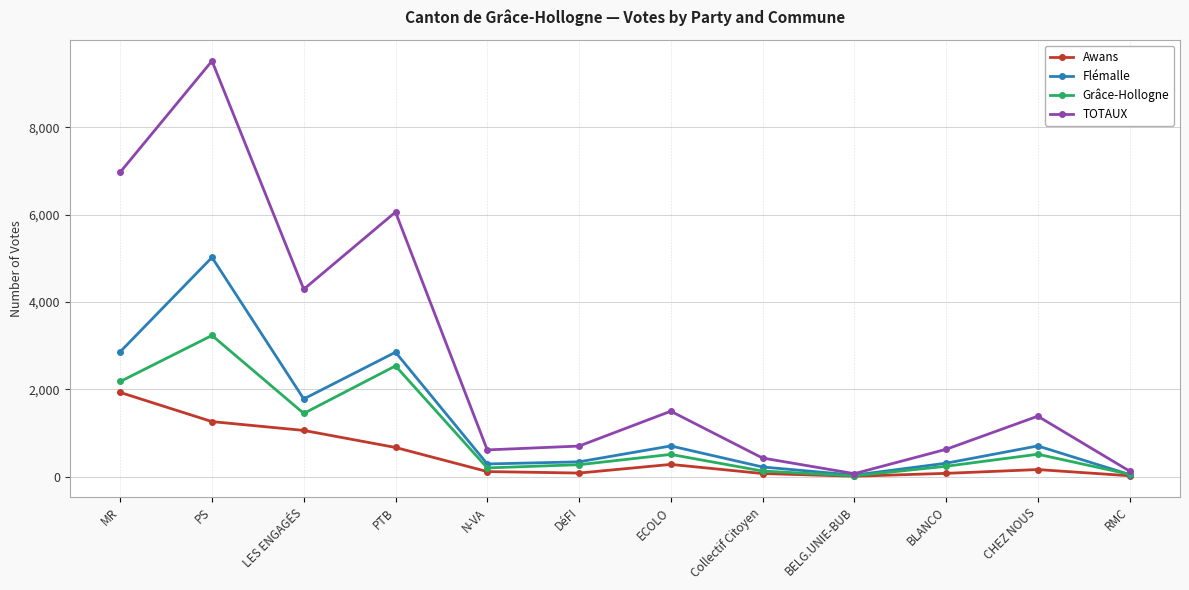

Is it true that Flémalle equals 706 at ECOLO?

True